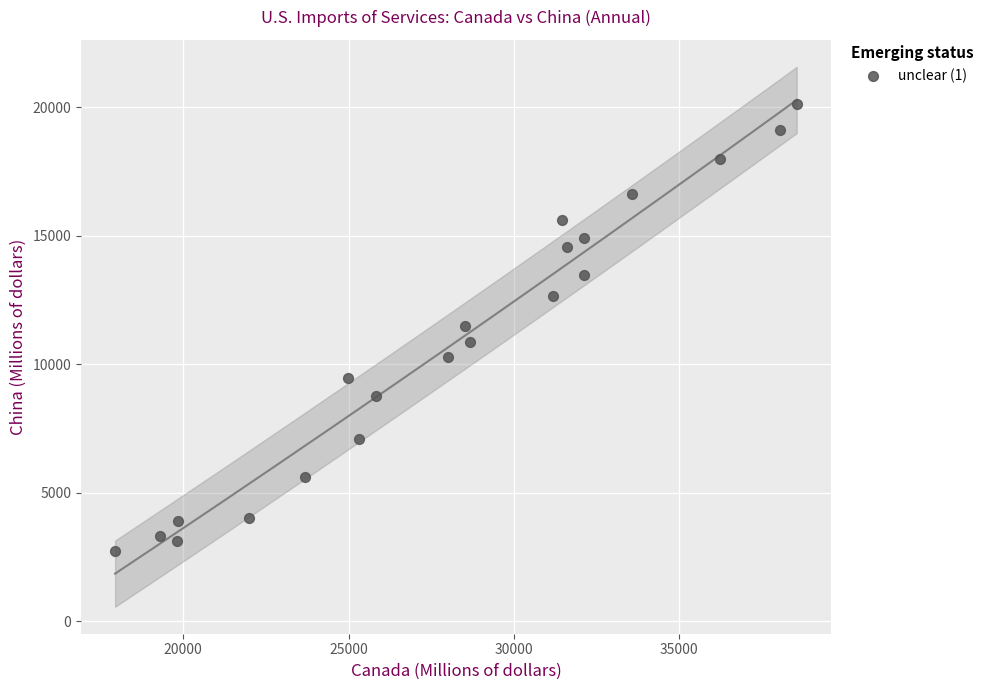

What is the range of Y values (max minus min)?

17418